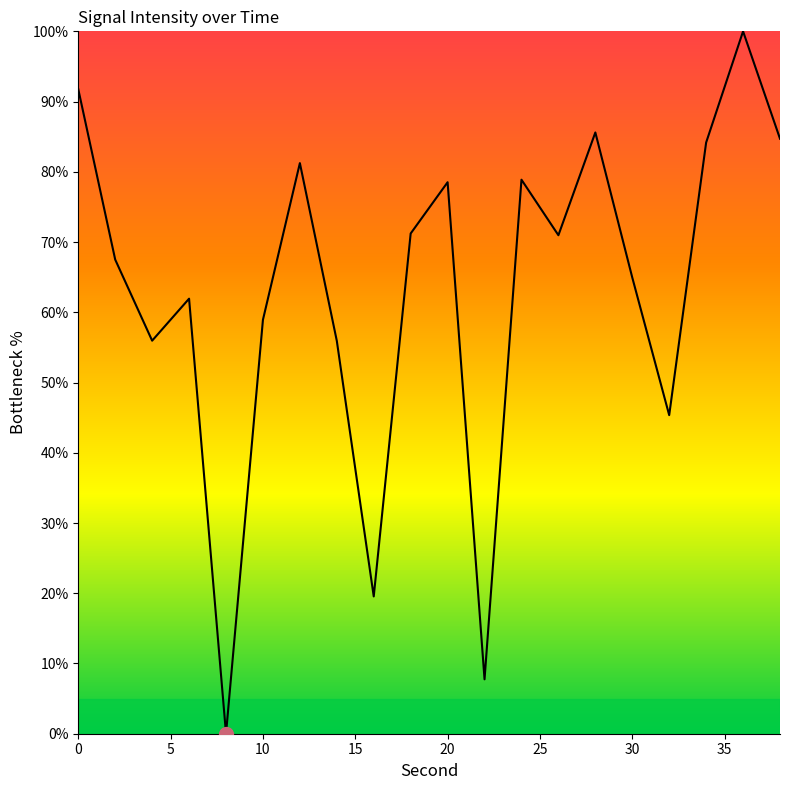

What is the difference between the maximum and minimum values?

100.0